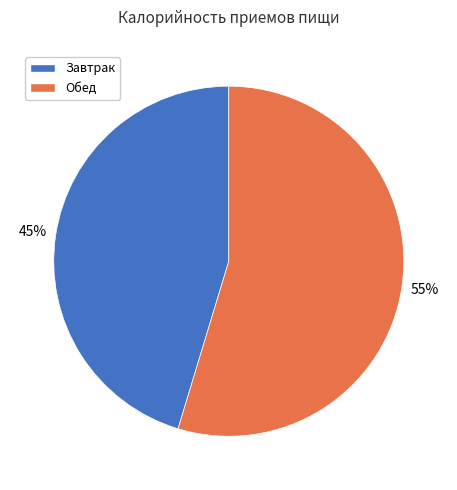

Is there a majority slice in this chart?

Yes